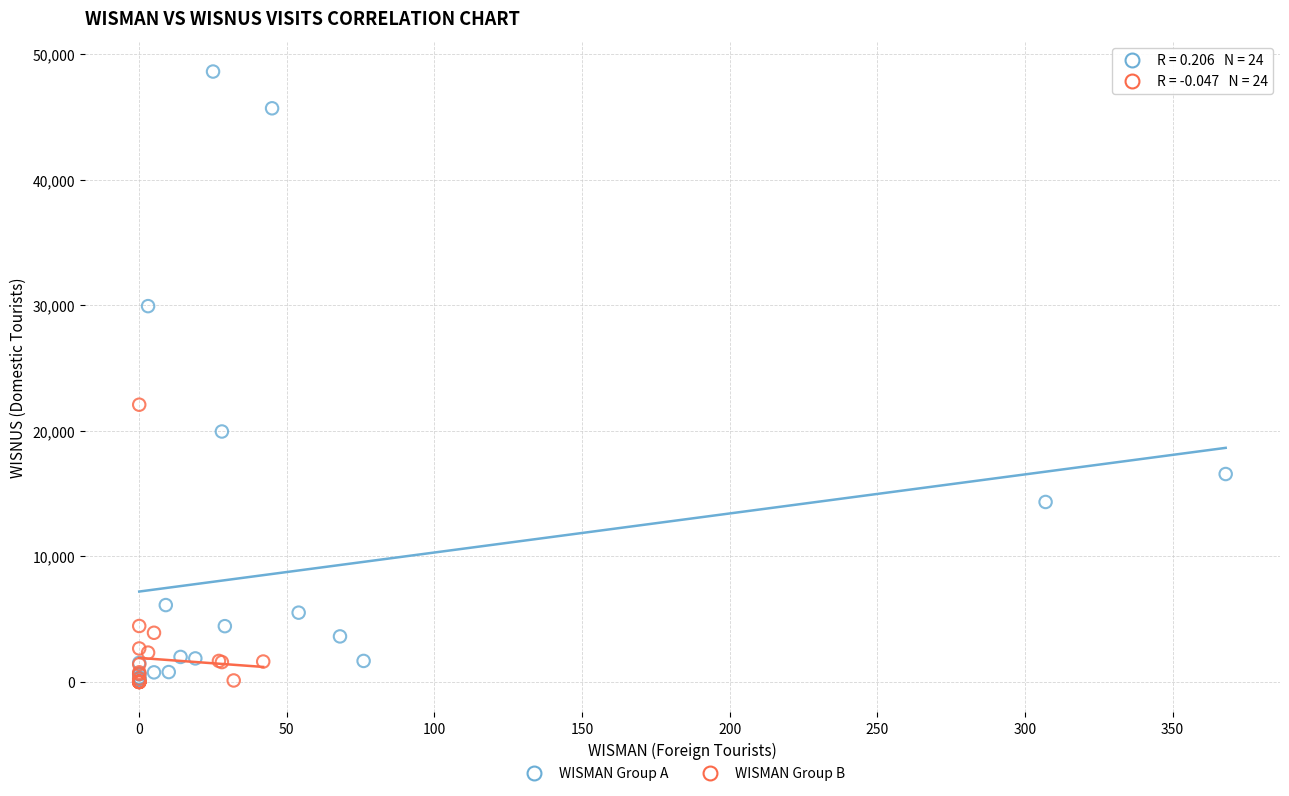

Which series reaches the maximum Y coordinate?

WISMAN Group A